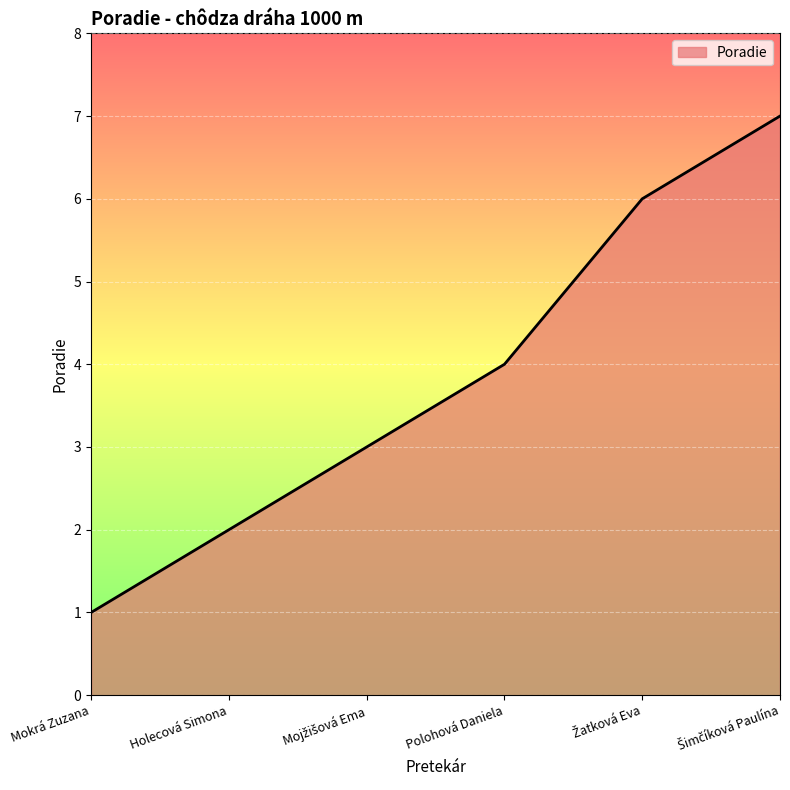

True or false: the data shows 7 at Polohová Daniela.

False